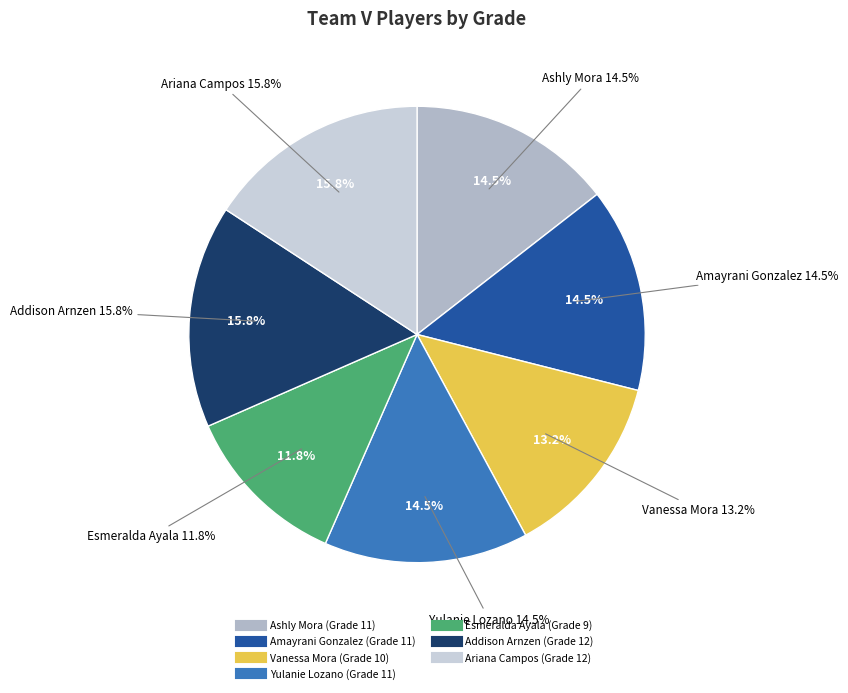

Between Amayrani Gonzalez and Yulanie Lozano, which is larger?

Amayrani Gonzalez